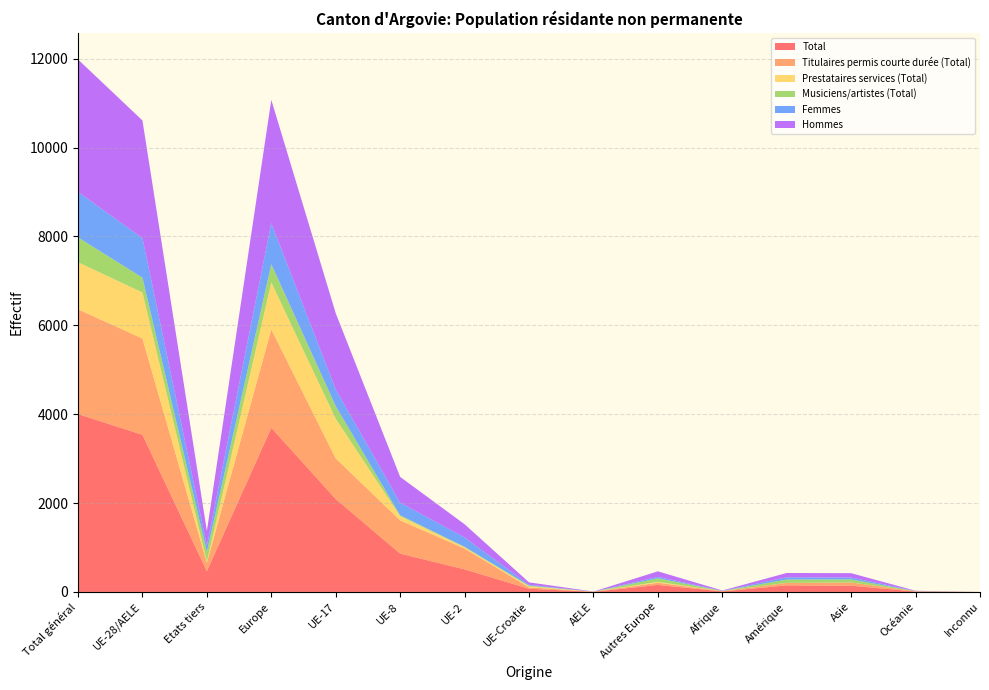

Reading left to right, what are all the values shown in this chart?

Total: Total général=4004	UE-28/AELE=3537	Etats tiers=467	Europe=3695	UE-17=2091	UE-8=863	UE-2=508	UE-Croatie=72	AELE=3	Autres Europe=158	Afrique=11	Amérique=148	Asie=141	Océanie=9	Inconnu=0
Titulaires permis courte durée (Total): Total général=2357	UE-28/AELE=2166	Etats tiers=191	Europe=2215	UE-17=915	UE-8=747	UE-2=470	UE-Croatie=32	AELE=2	Autres Europe=49	Afrique=8	Amérique=55	Asie=72	Océanie=7	Inconnu=0
Prestataires services (Total): Total général=1059	UE-28/AELE=1036	Etats tiers=23	Europe=1056	UE-17=891	UE-8=95	UE-2=26	UE-Croatie=23	AELE=1	Autres Europe=20	Afrique=0	Amérique=2	Asie=1	Océanie=0	Inconnu=0
Musiciens/artistes (Total): Total général=560	UE-28/AELE=335	Etats tiers=225	Europe=414	UE-17=285	UE-8=21	UE-2=12	UE-Croatie=17	AELE=0	Autres Europe=79	Afrique=3	Amérique=74	Asie=67	Océanie=2	Inconnu=0
Femmes: Total général=1023	UE-28/AELE=888	Etats tiers=135	Europe=921	UE-17=375	UE-8=284	UE-2=211	UE-Croatie=17	AELE=1	Autres Europe=33	Afrique=4	Amérique=50	Asie=43	Océanie=5	Inconnu=0
Hommes: Total général=2981	UE-28/AELE=2649	Etats tiers=332	Europe=2774	UE-17=1716	UE-8=579	UE-2=297	UE-Croatie=55	AELE=2	Autres Europe=125	Afrique=7	Amérique=98	Asie=98	Océanie=4	Inconnu=0